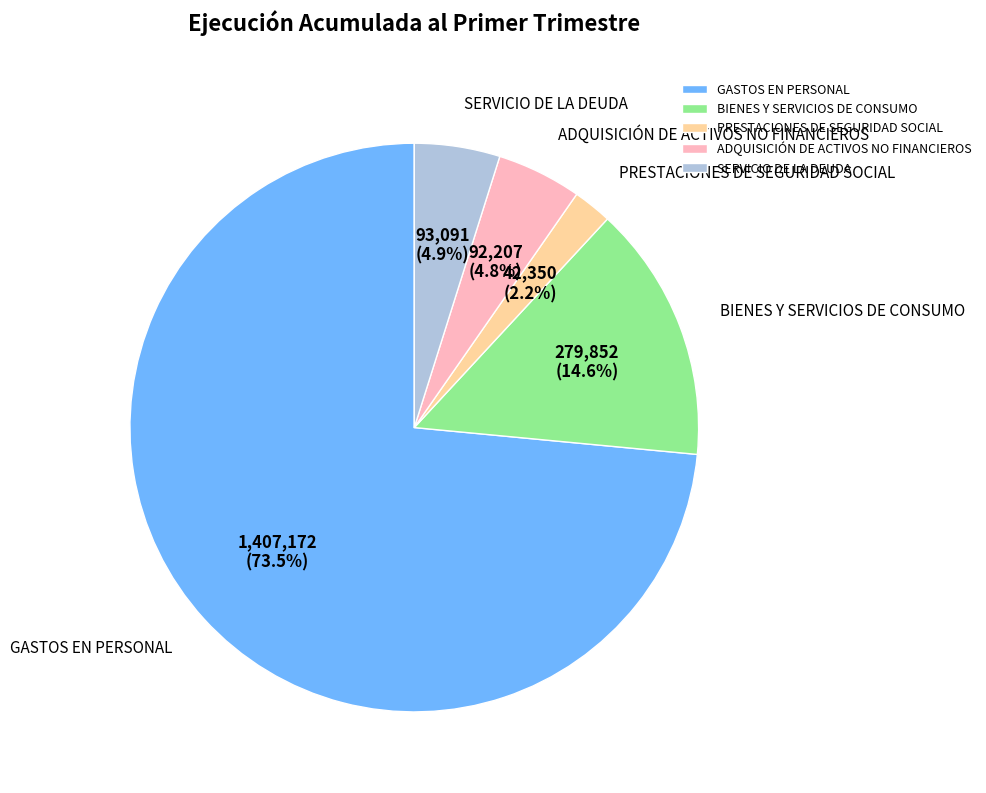

To the nearest percent, what portion does SERVICIO DE LA DEUDA represent?

5%